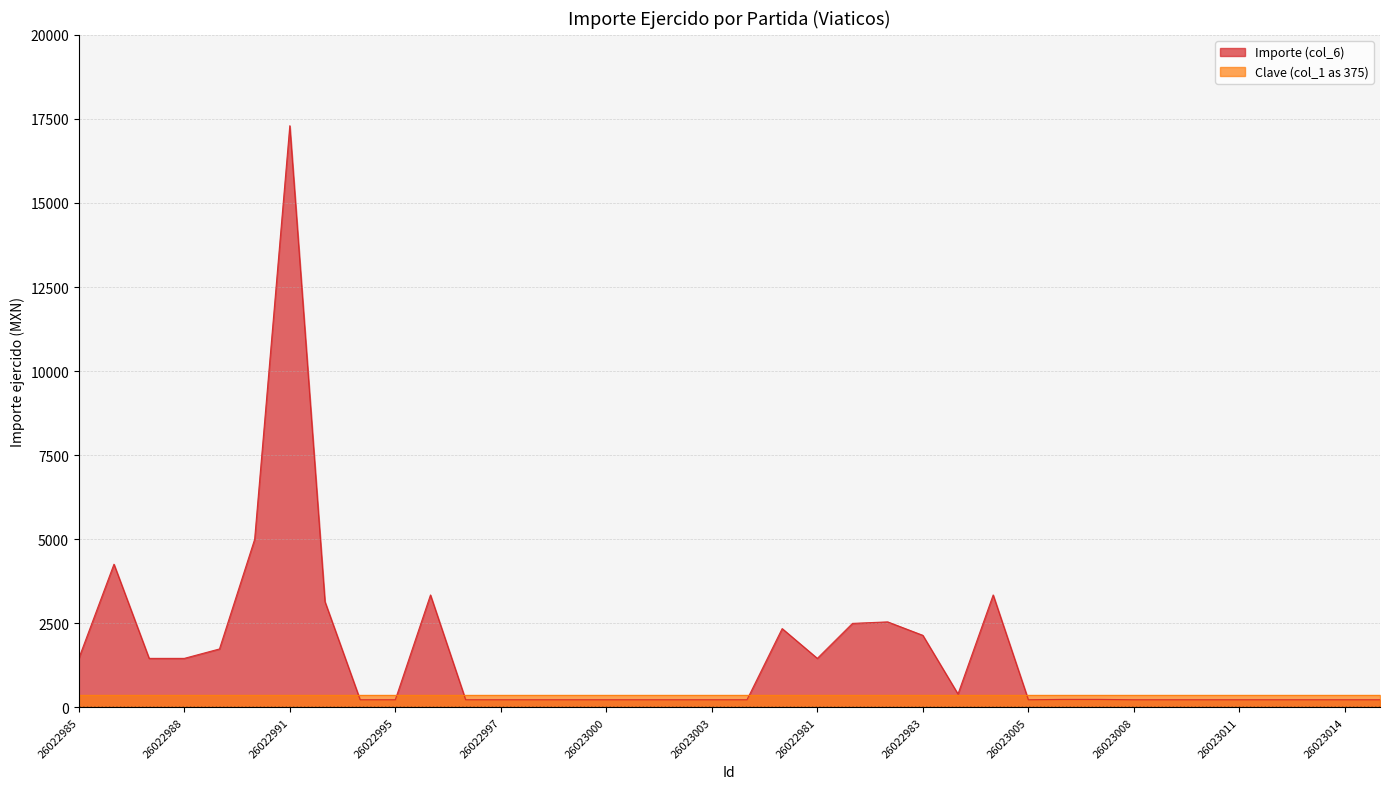

Reading left to right, what are all the values shown in this chart?

26022985=1460.0	26022986=4260.0	26022987=1460.0	26022988=1460.0	26022989=1740.0	26022990=5000.0	26022991=17296.8	26022992=3145.0	26022994=230.0	26022995=230.0	26022993=3345.0	26022996=230.0	26022997=230.0	26022998=230.0	26022999=230.0	26023000=230.0	26023001=230.0	26023002=230.0	26023003=230.0	26023004=230.0	26022980=2345.0	26022981=1460.0	26022979=2500.0	26022982=2545.0	26022983=2145.0	26022984=400.0	26022978=3345.0	26023005=230.0	26023006=240.0	26023007=240.0	26023008=230.0	26023009=230.0	26023010=230.0	26023011=230.0	26023012=230.0	26023013=230.0	26023014=230.0	26023015=230.0